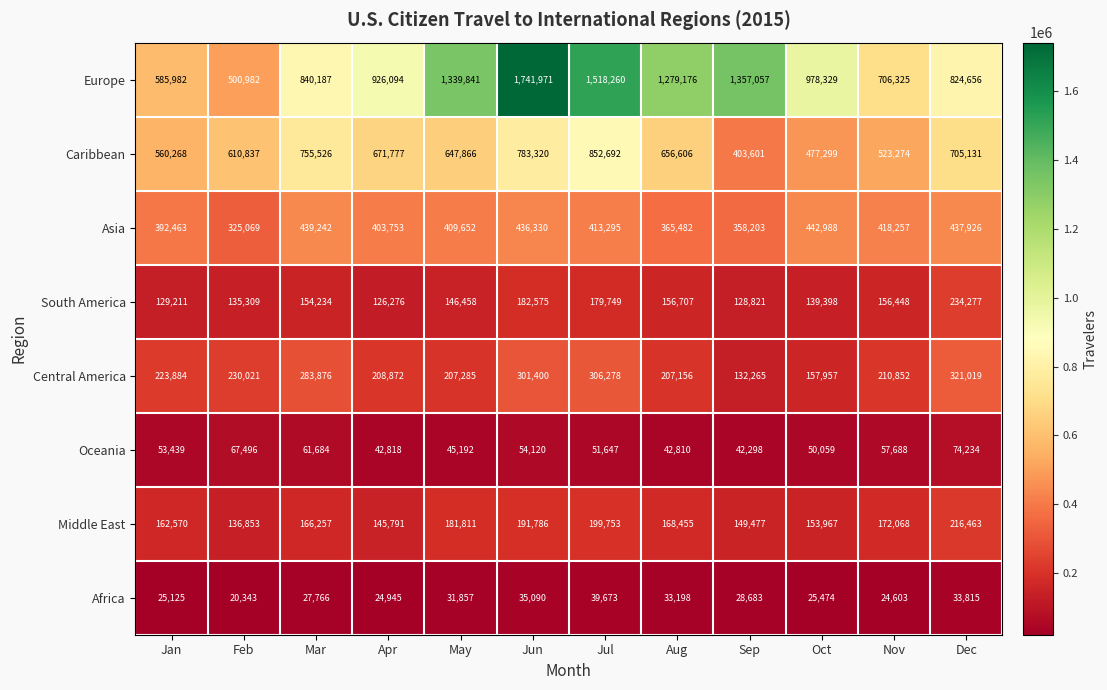

At how many categories does at least one series exceed 126606?

12